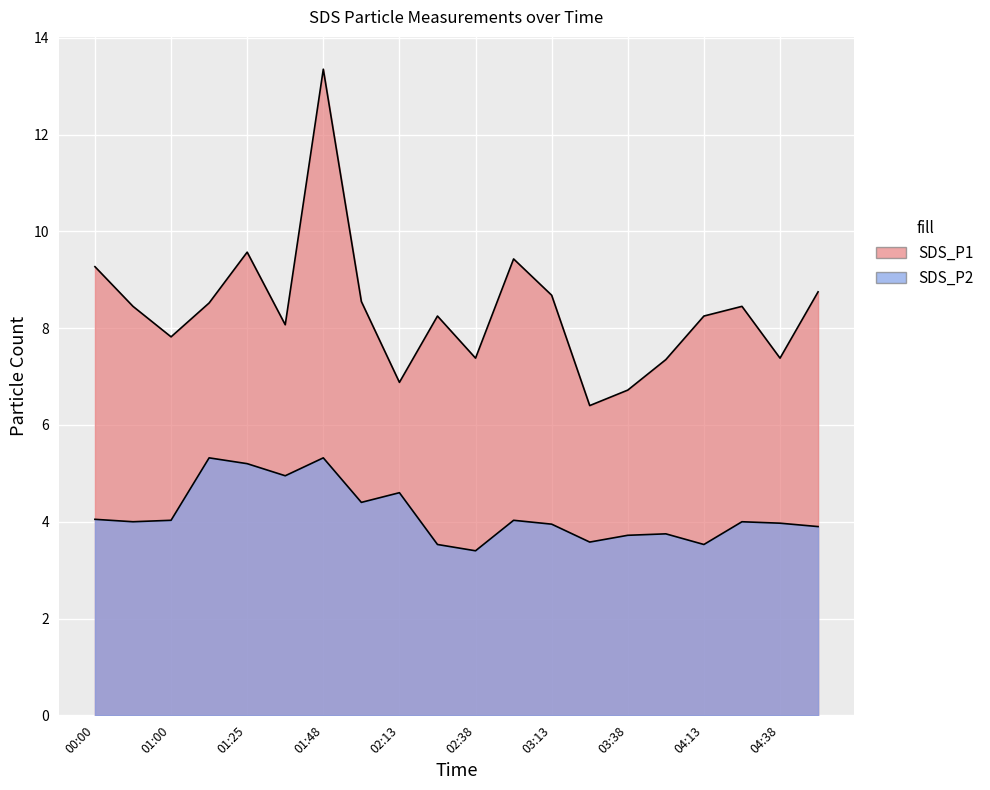

True or false: SDS_P1 and SDS_P2 intersect in this chart.

False